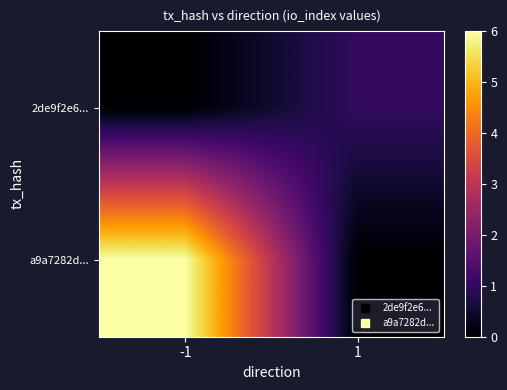

What is the difference between the highest and lowest values at -1?

6